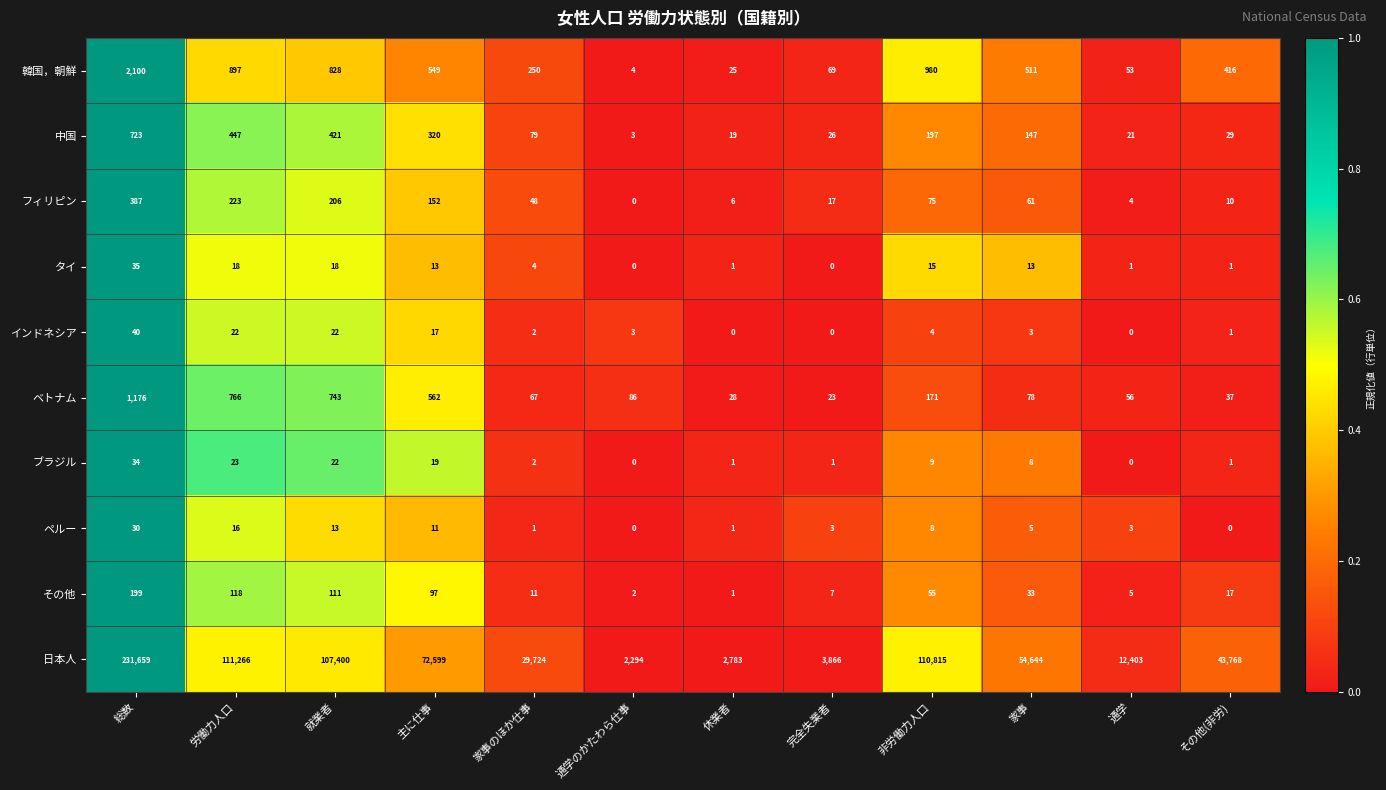

What is the difference between the second highest and second lowest values in the 韓国，朝鮮 series?

955